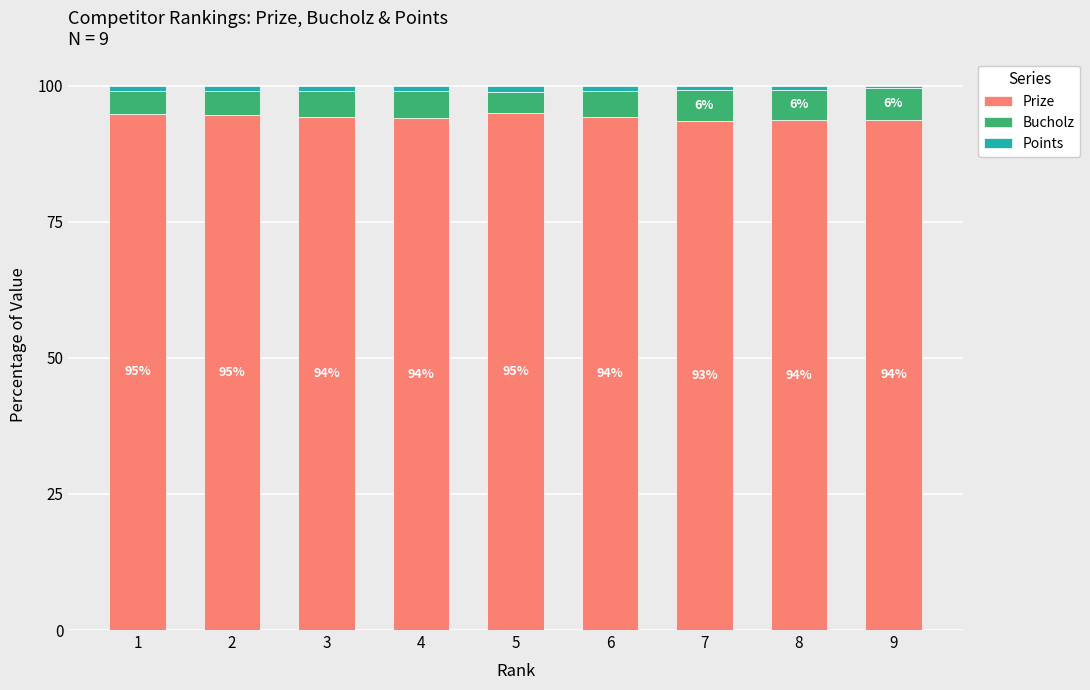

Is it true that Prize equals 163.0 at 5?

False